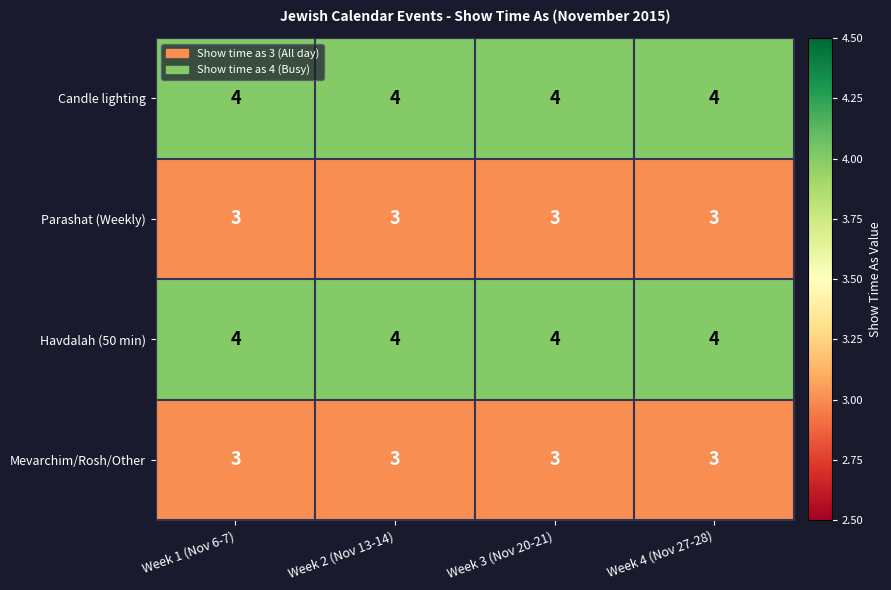

What value does the Candle lighting series have at Week 3 (Nov 20-21)?

4